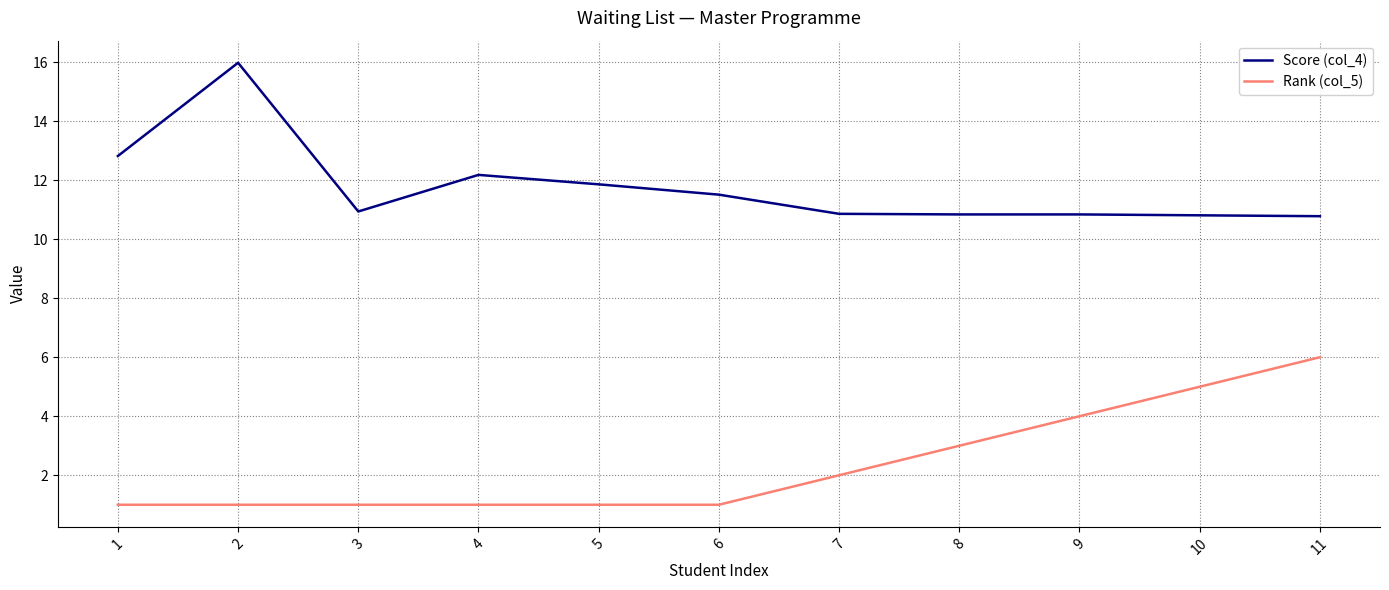

Is it true that Score (col_4) equals 10.9 at 7?

True